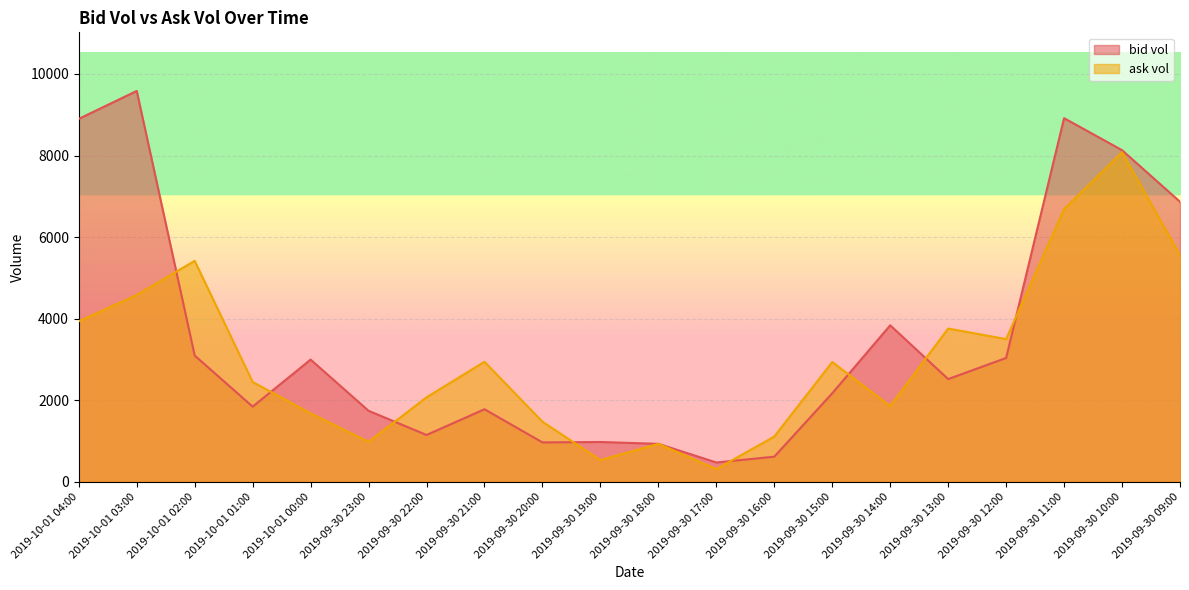

Does the chart display data point markers on the line(s)?

No